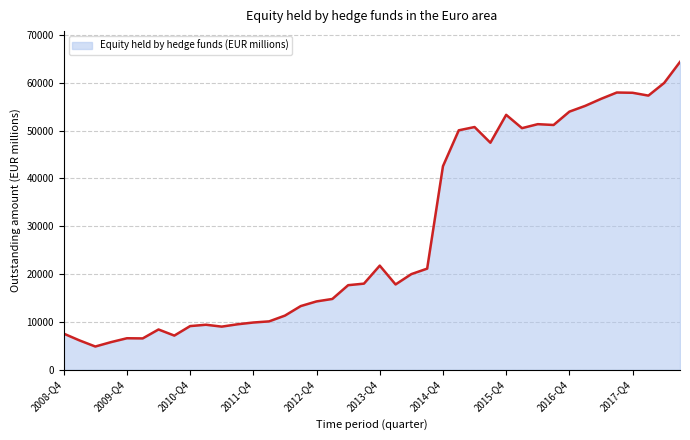

What is the difference between the maximum and minimum values?

59458.9